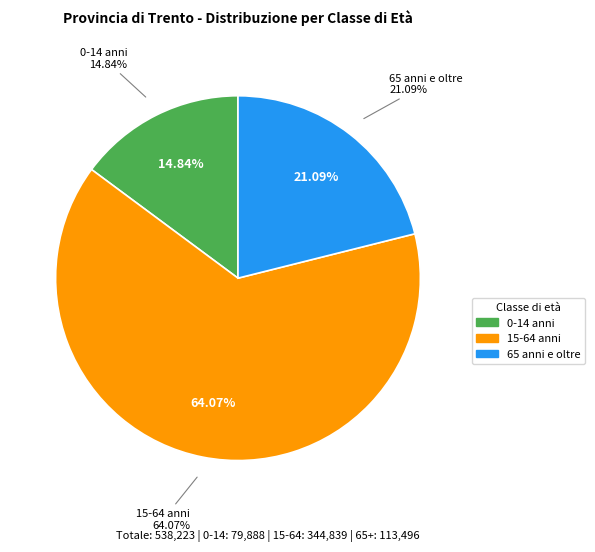

What is the smallest slice in the pie chart?

Classe di età 0-14 anni